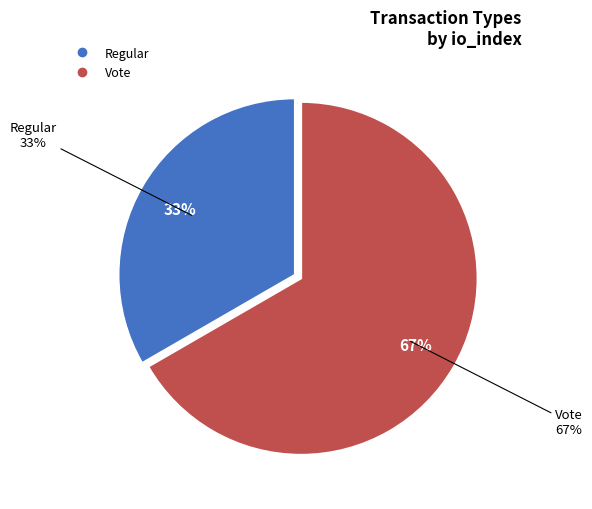

Rank the categories by value from highest to lowest.

Vote, Regular